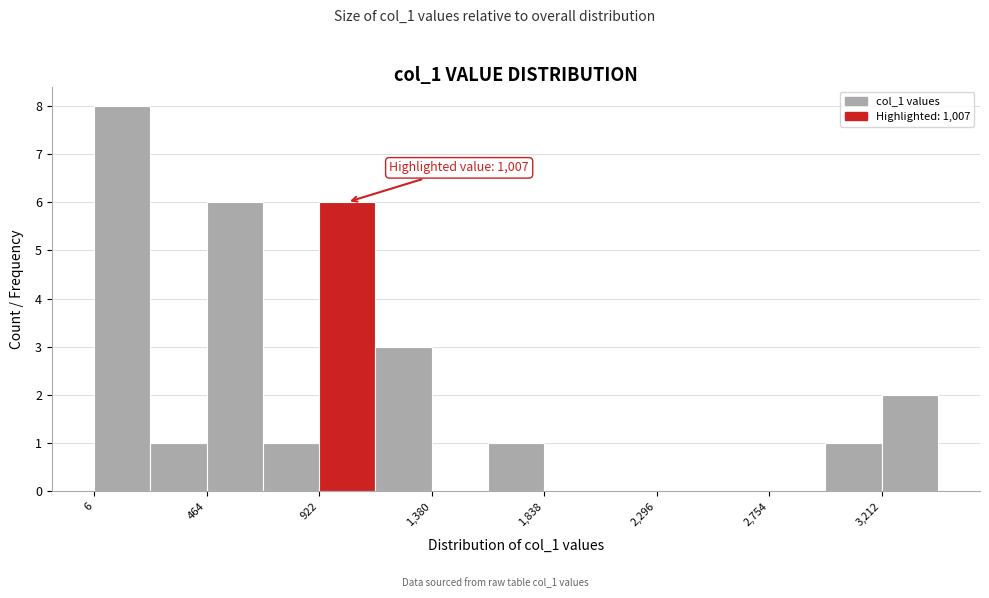

Over which range of the x-axis is the bar tallest?

0 to 250